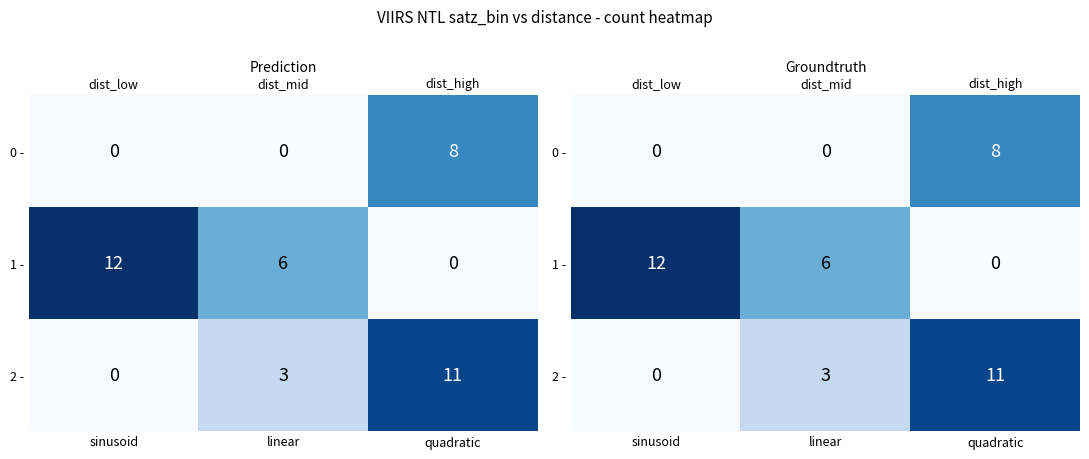

True or false: row_0 has a value of 0 at dist_mid.

True